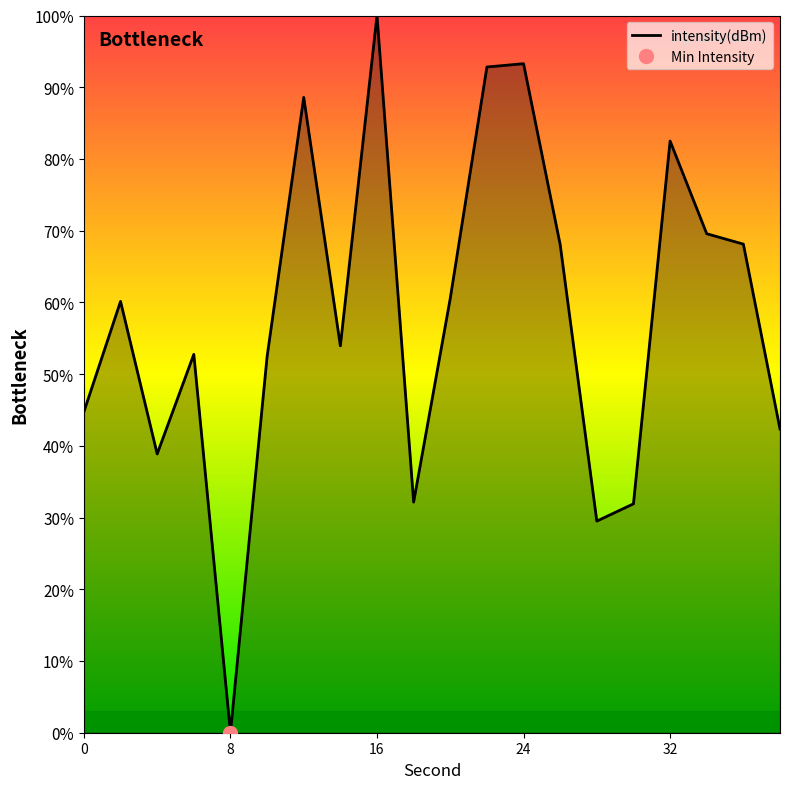

Reading left to right, what are all the values shown in this chart?

44.8	60.1	38.9	52.8	0.0	52.4	88.6	53.9	100.0	32.2	60.6	92.8	93.3	68.1	29.5	31.9	82.5	69.6	68.1	42.3